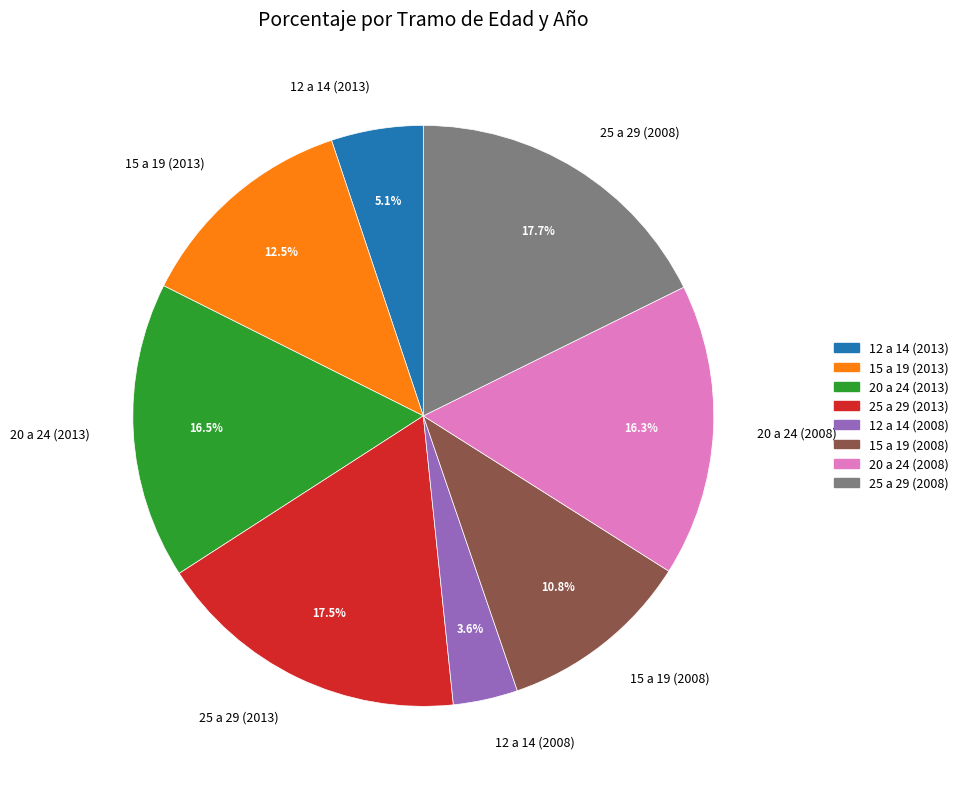

Between 20 a 24 (2008) and 12 a 14 (2013), which is larger?

20 a 24 (2008)